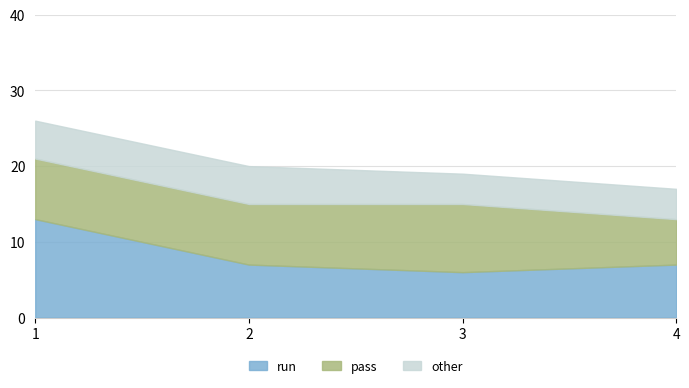

Which category has the lowest value in the run series?

3